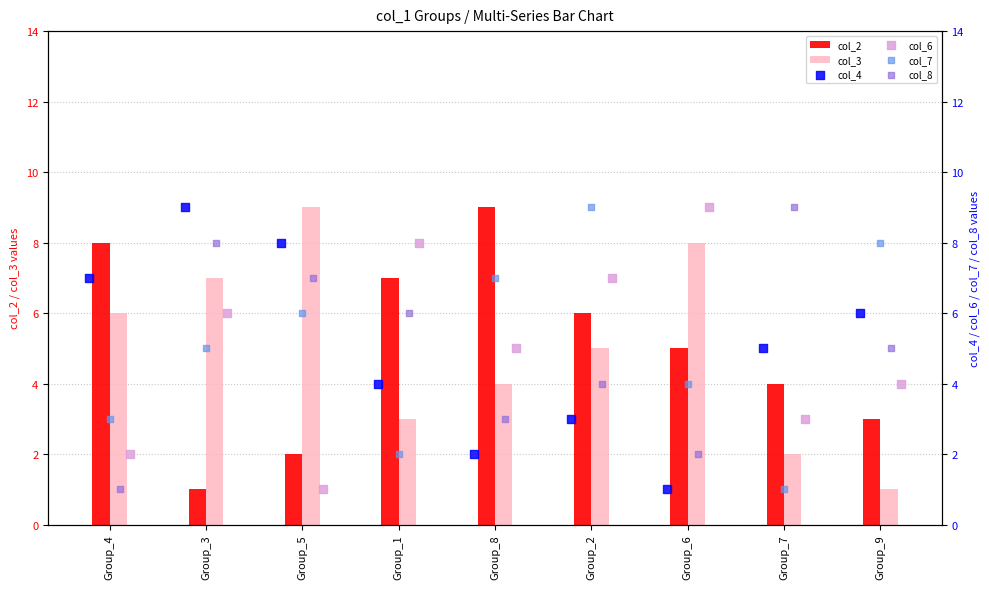

The col_2 series shows 6 at Group_2. True or false?

True